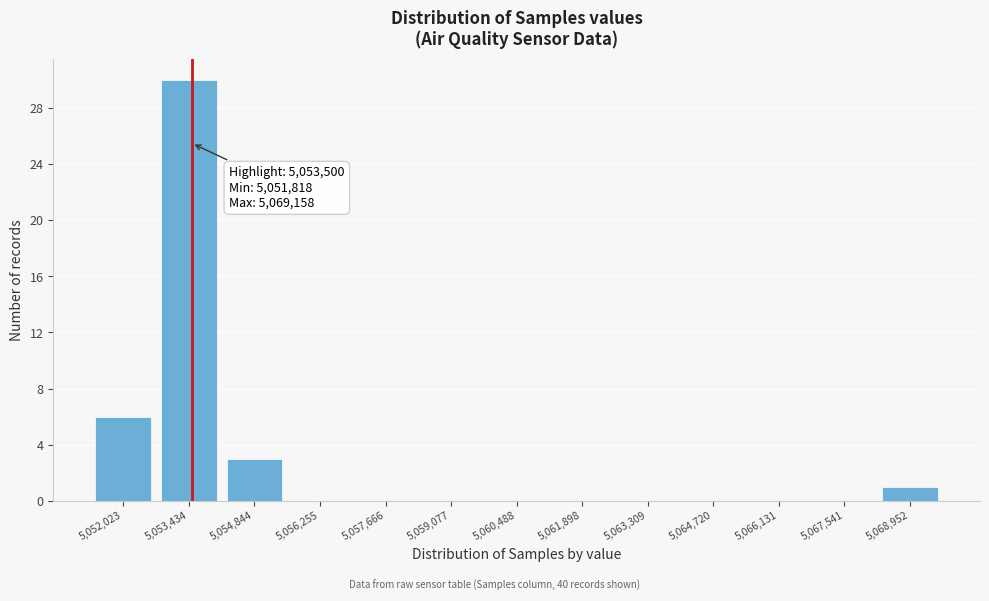

Which range on the x-axis has the tallest bar?

5052800 to 5054200